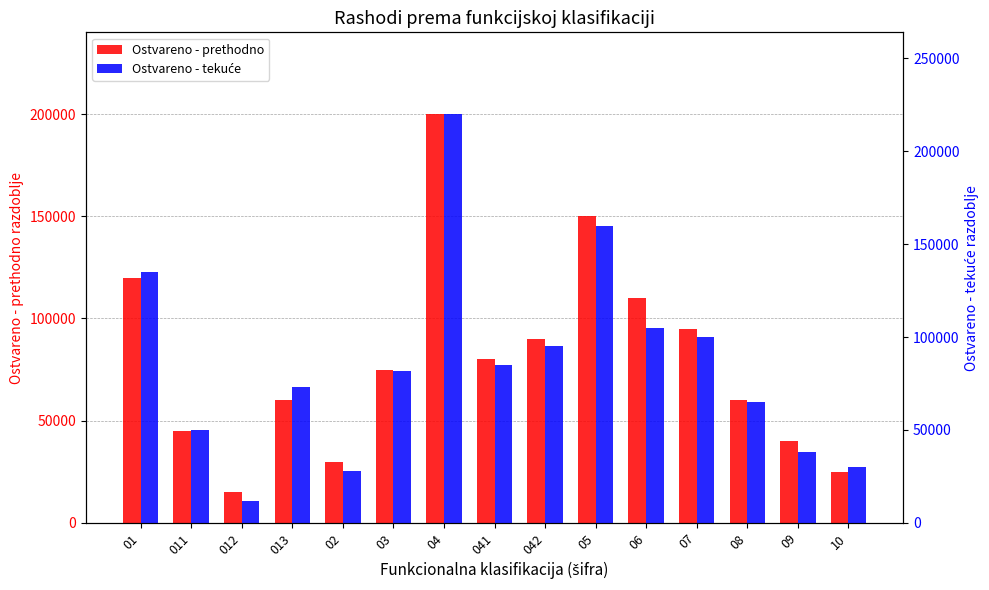

At how many categories does at least one series exceed 103183?

4